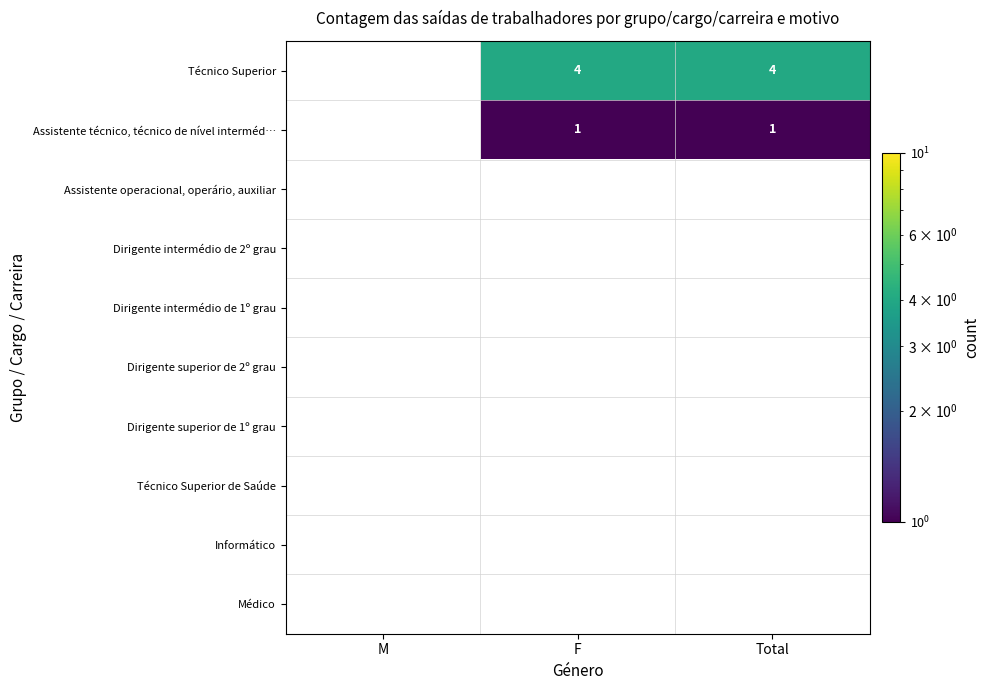

What is the minimum value shown in the chart?

1.0